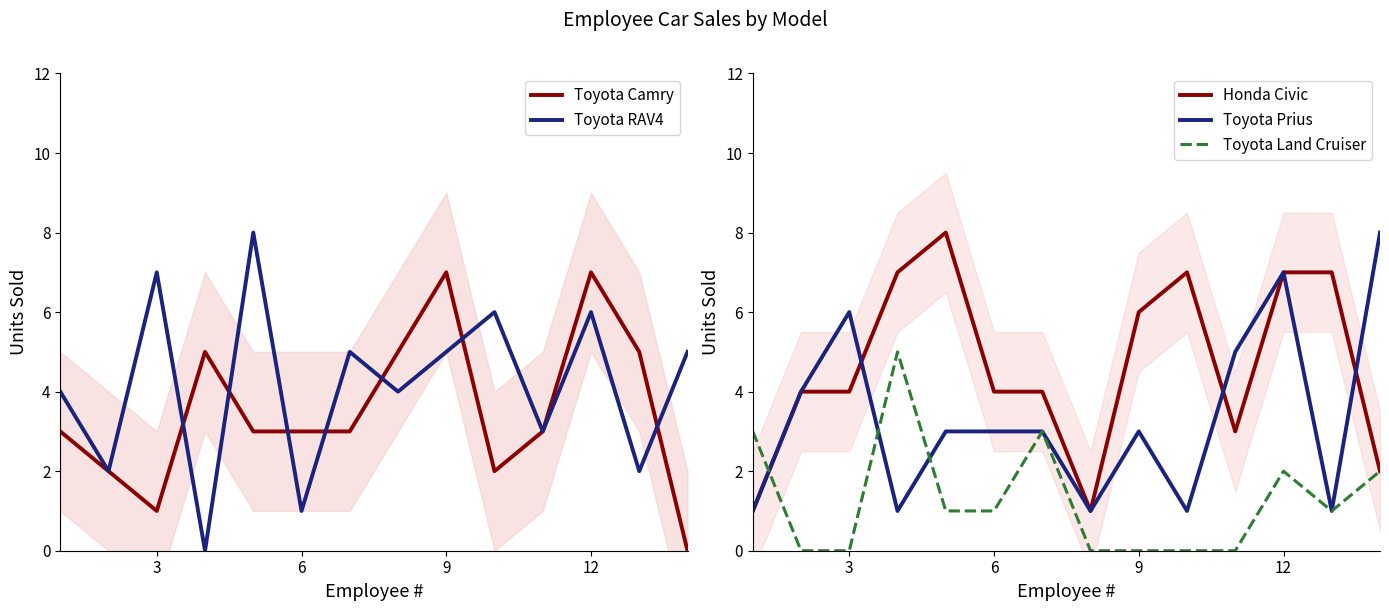

What is the average value of the Honda Civic series?

5